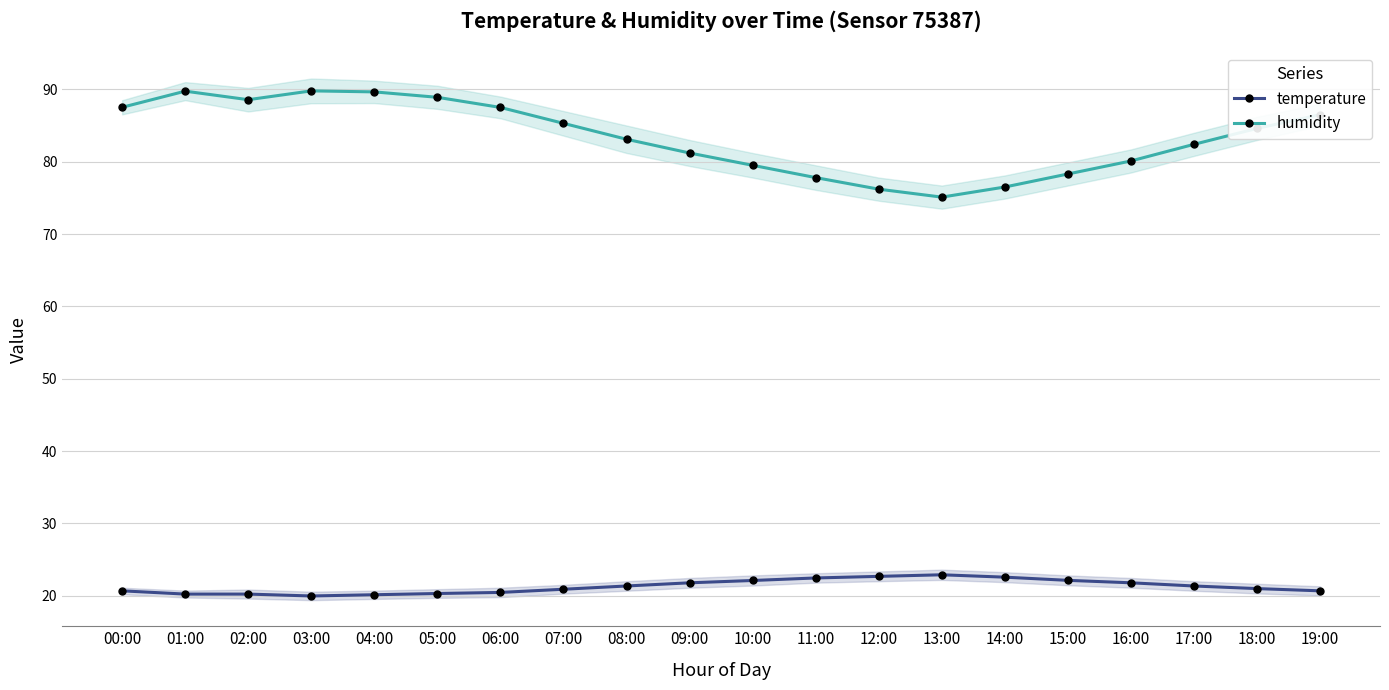

True or false: temperature has more than 1 interior local peaks.

False